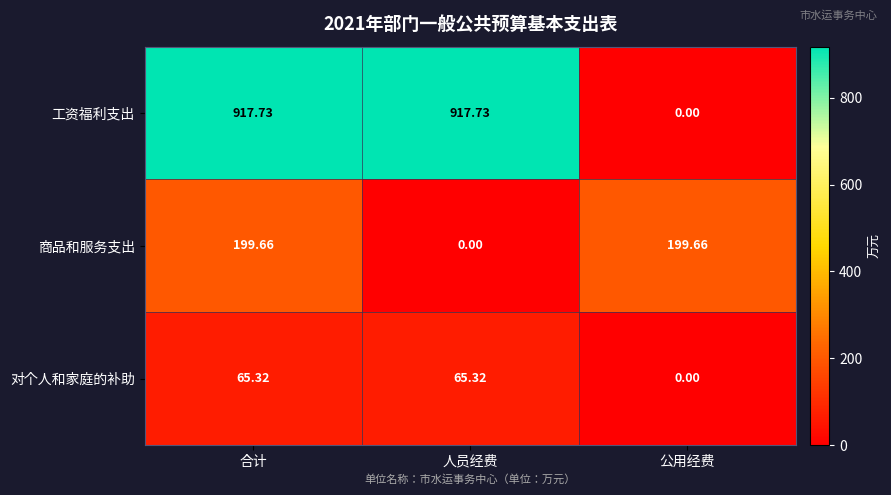

Which series has the largest total across all categories?

工资福利支出